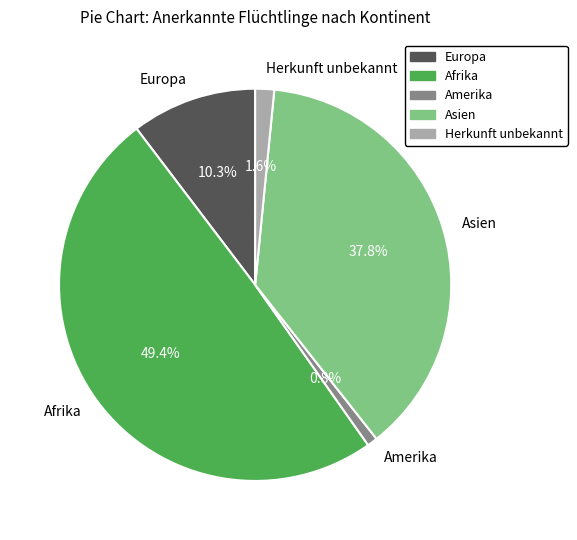

The Asien slice represents 45% of the pie. True or false?

False